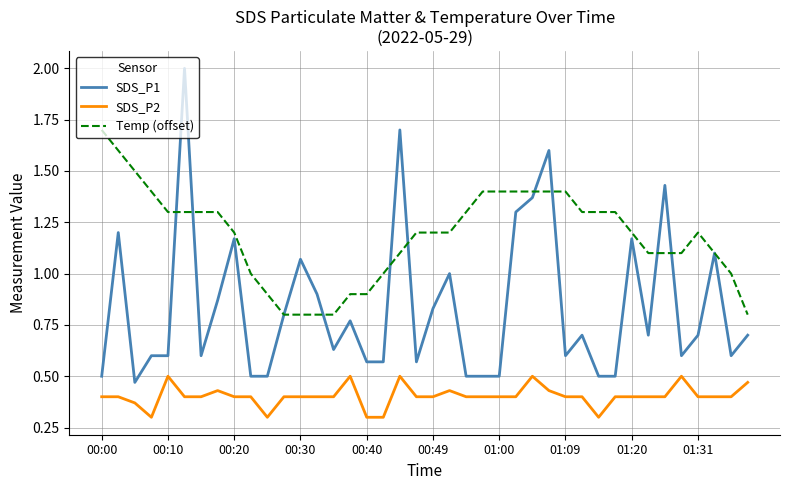

Which series has the widest spread of values?

SDS_P1